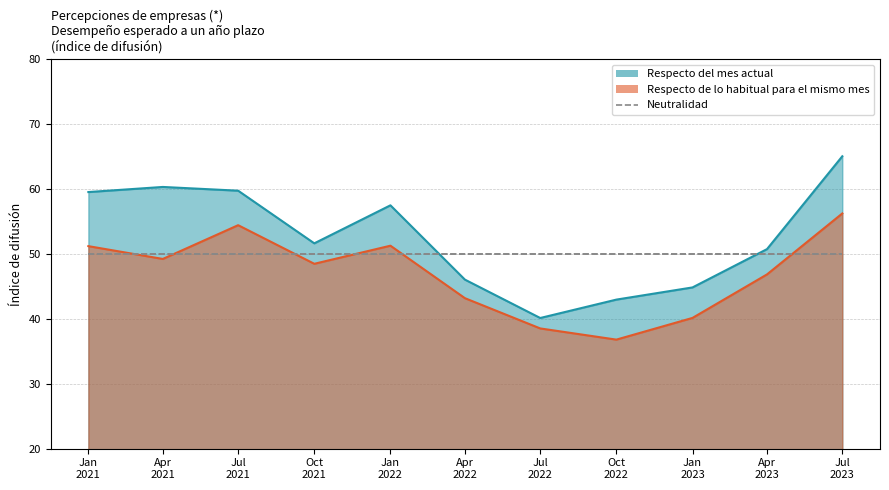

The value of Respecto del mes actual at Apr 2021 is 60.3. True or false?

True